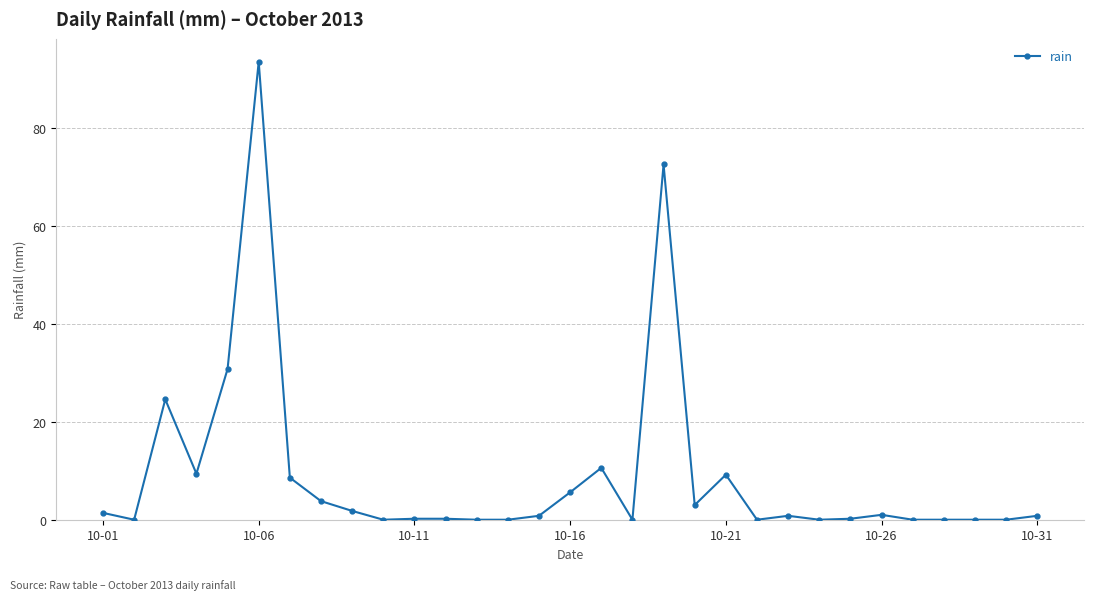

True or false: there are more than 1 points higher than both neighbors.

True